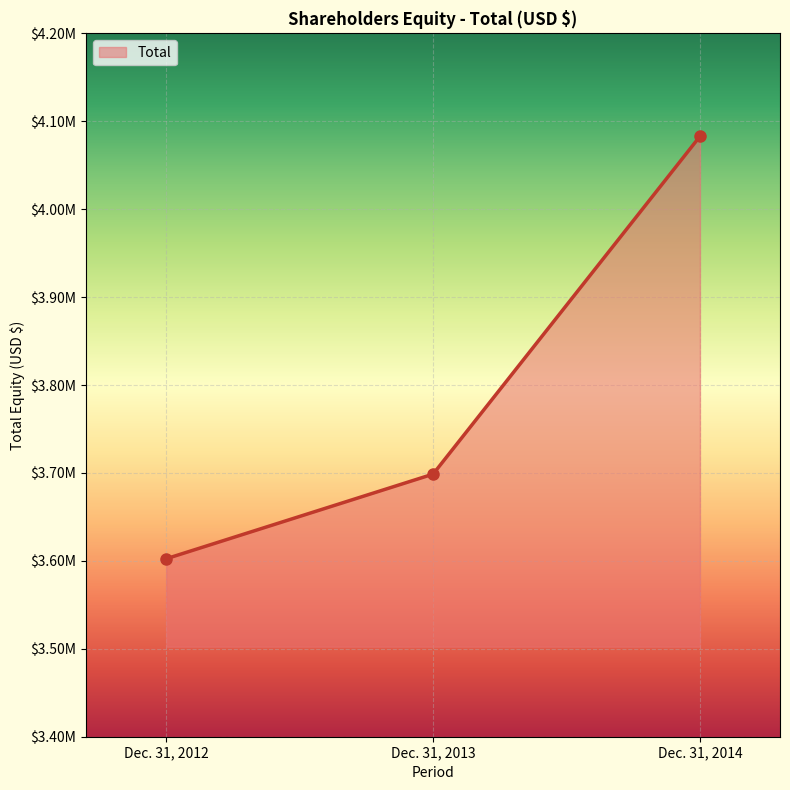

The value at Dec. 31, 2013 is 6607537. True or false?

False